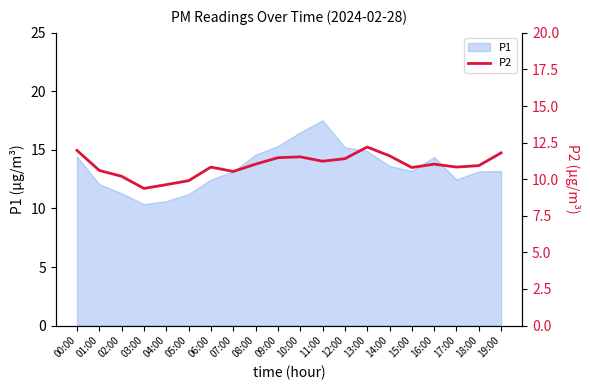

The P1 series shows 13.2 at 15:00. True or false?

True